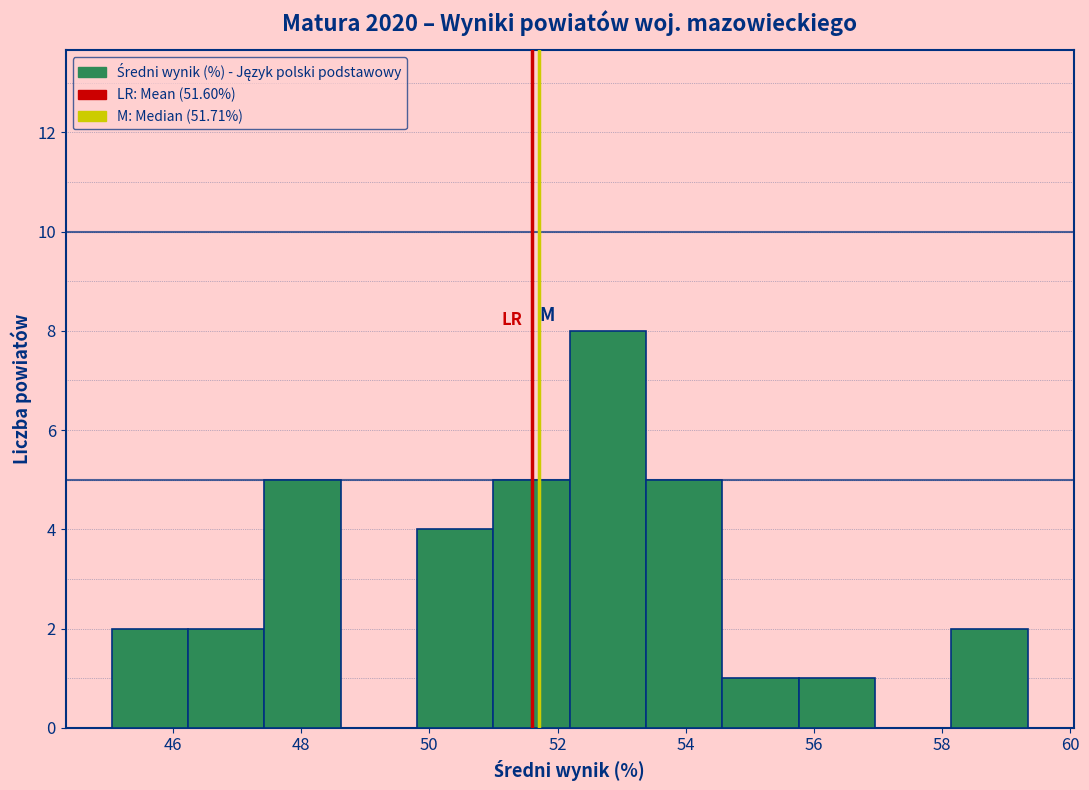

Reading left to right, transcribe this chart: for each bar, give the range it covers on the x-axis and its height. Neither the bar edges nor the heights are printed on the chart, so give them approximately, as read against the axes.

45.0 to 46.2: 2
46.2 to 47.4: 2
47.4 to 48.6: 5
48.6 to 49.8: 0
49.8 to 51.0: 4
51.0 to 52.2: 5
52.2 to 53.4: 8
53.4 to 54.6: 5
54.6 to 55.8: 1
55.8 to 57.0: 1
57.0 to 58.2: 0
58.2 to 59.4: 2